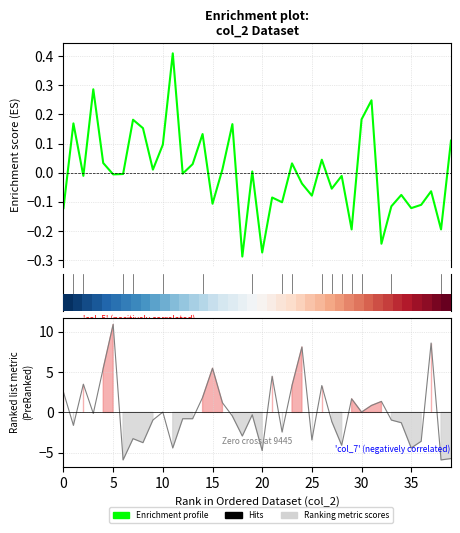

Between which two adjacent categories do Enrichment profile and Ranking metric scores first intersect?

0 and 5